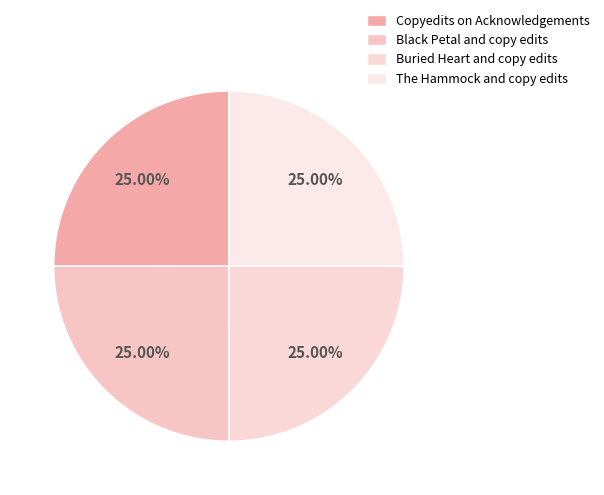

Does Copyedits on Acknowledgements account for over 50% of the chart?

No